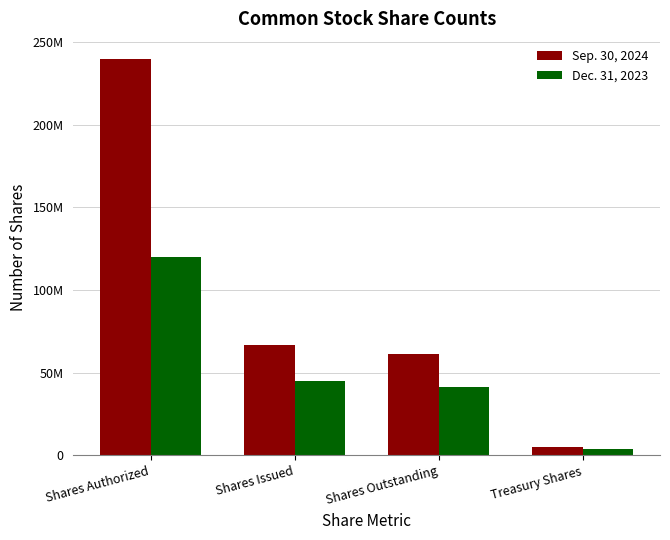

What is the lowest value of the Dec. 31, 2023 series?

3782879